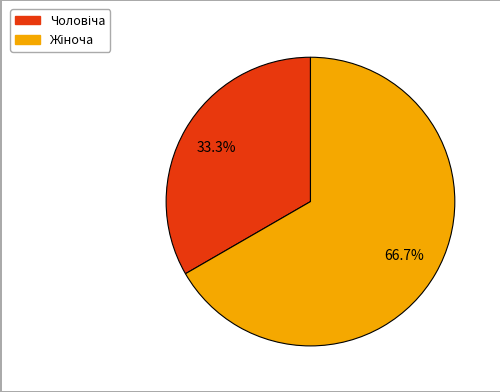

Is there a majority slice in this chart?

Yes